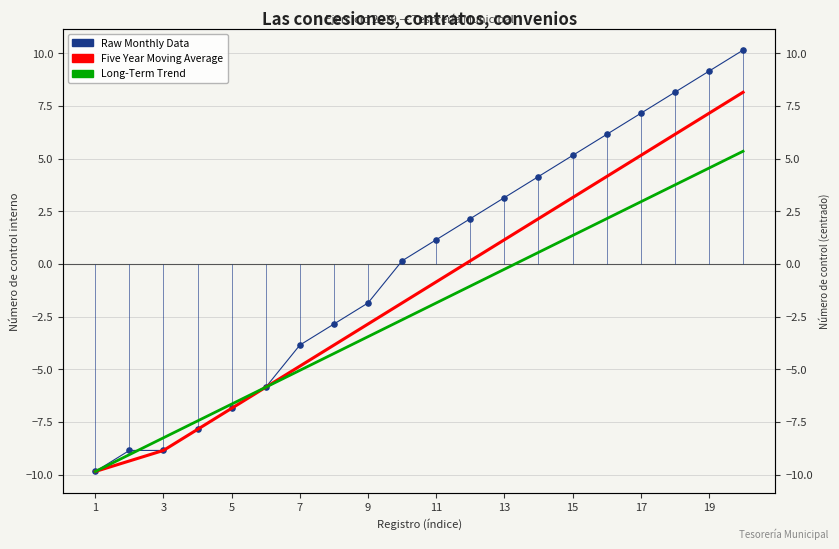

Which series has the largest Y range (max minus min)?

Raw Monthly Data